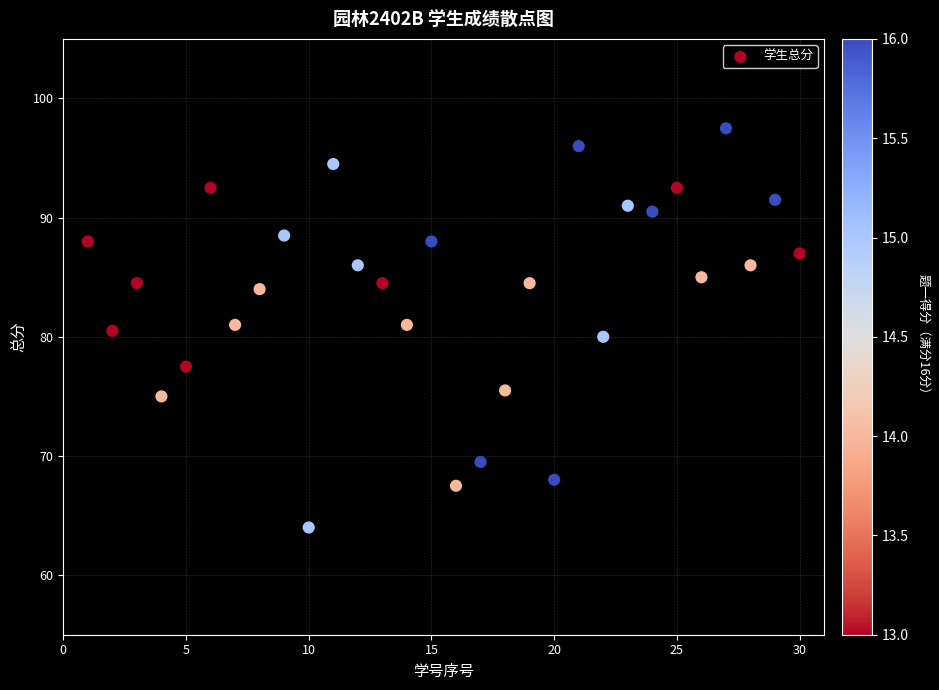

What is the range of Y values (max minus min)?

33.5